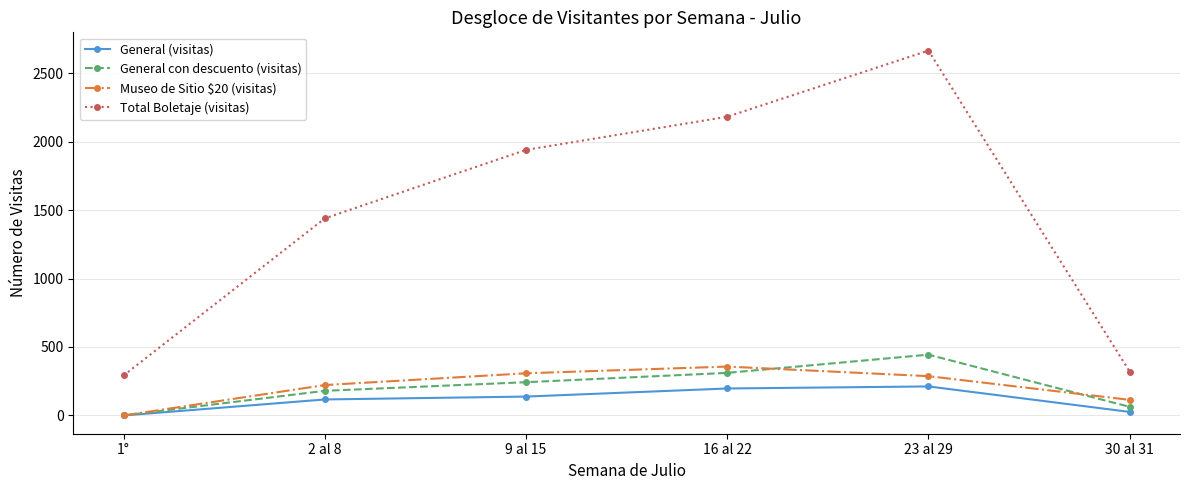

At which category is the sum across all series the highest?

23 al 29